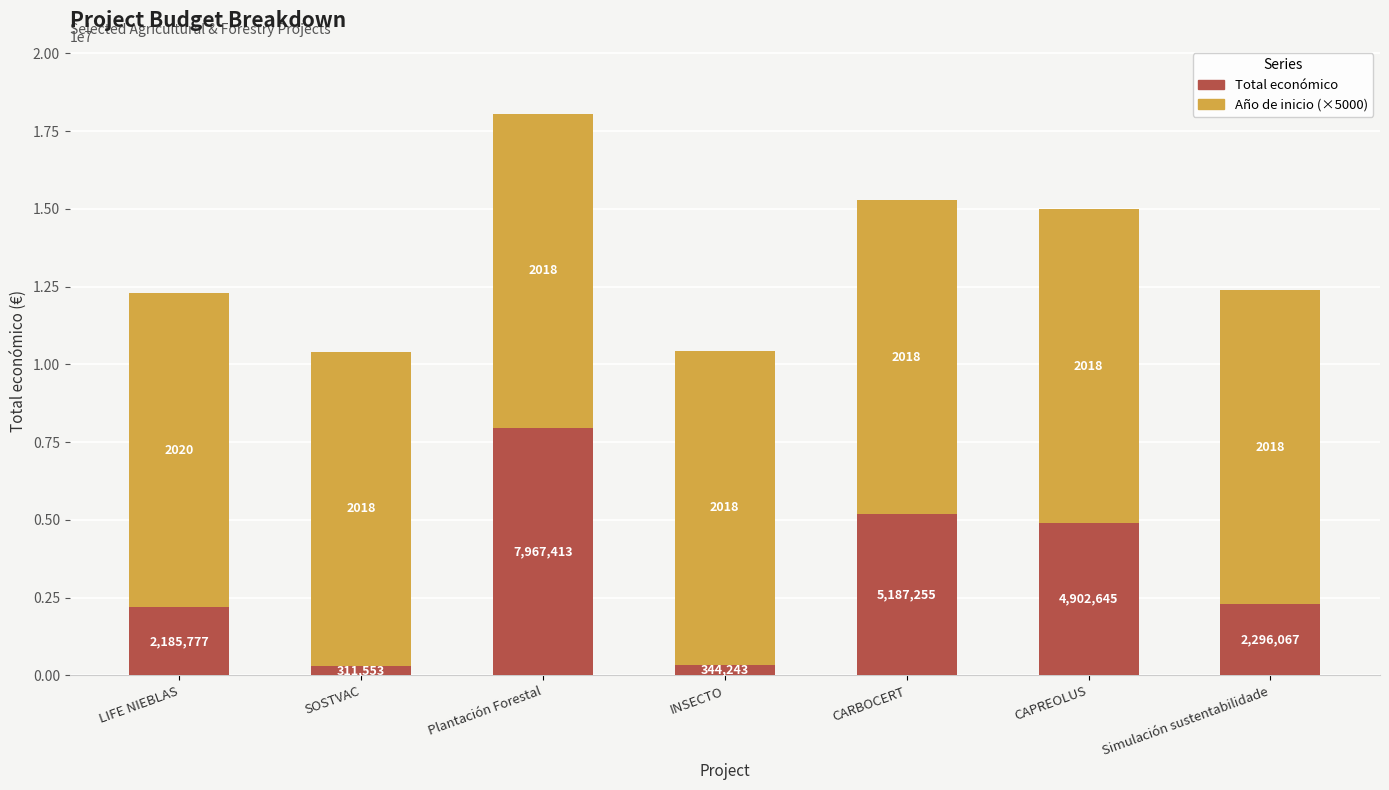

How many data points in Total económico are less than 2296067?

3